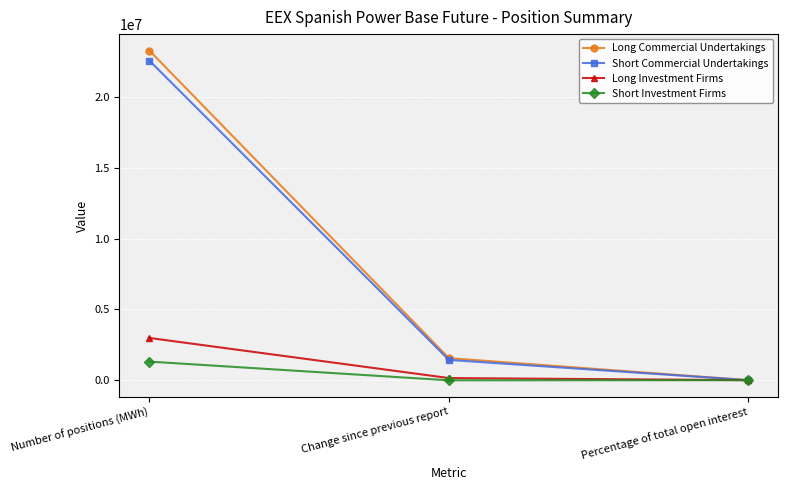

What is the difference between the second highest and minimum values in the Short Investment Firms series?

10635.9